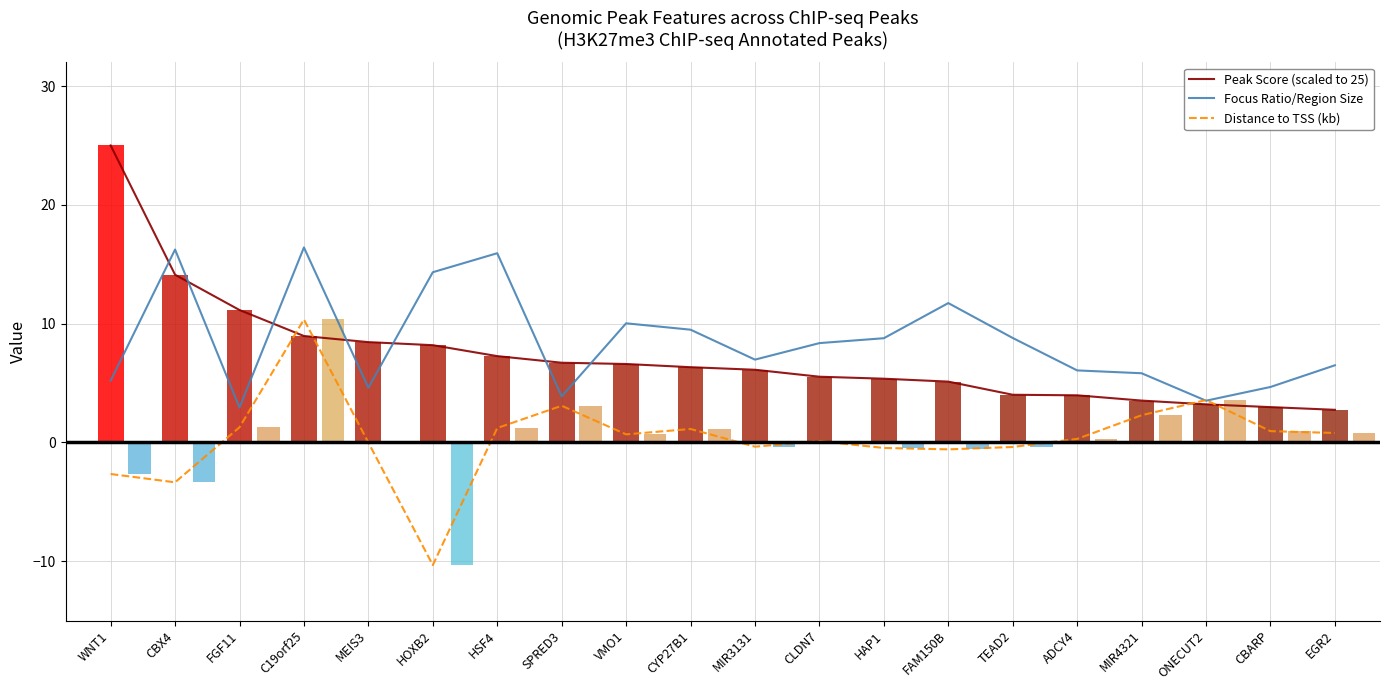

List the series in order of their peak value, lowest first.

Distance to TSS (kb), Focus Ratio/Region Size, Peak Score (scaled to 25)